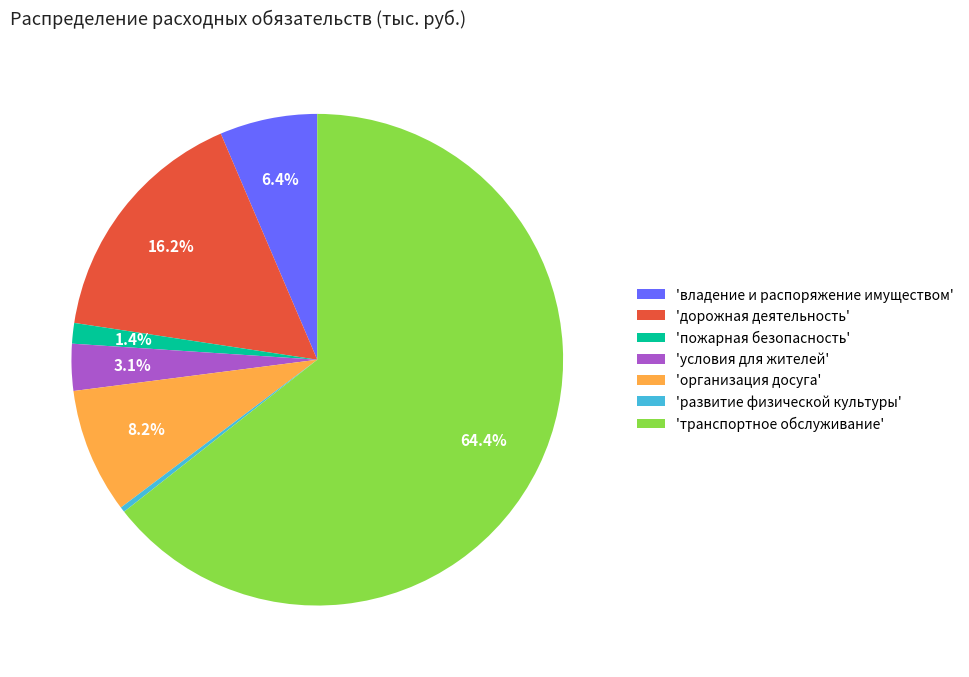

Is there a majority slice in this chart?

Yes